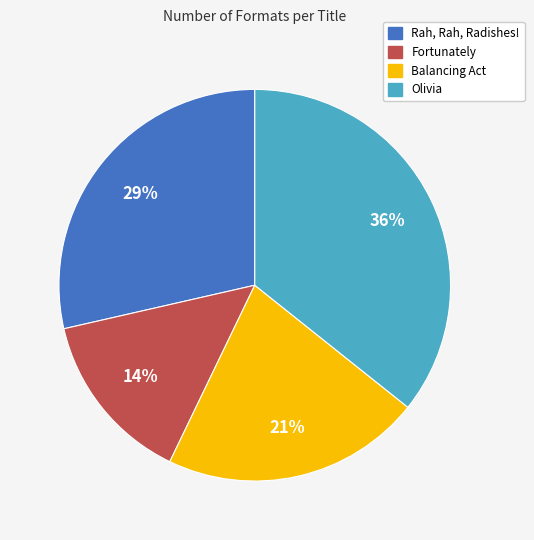

To the nearest percent, what is the average slice percentage?

25%